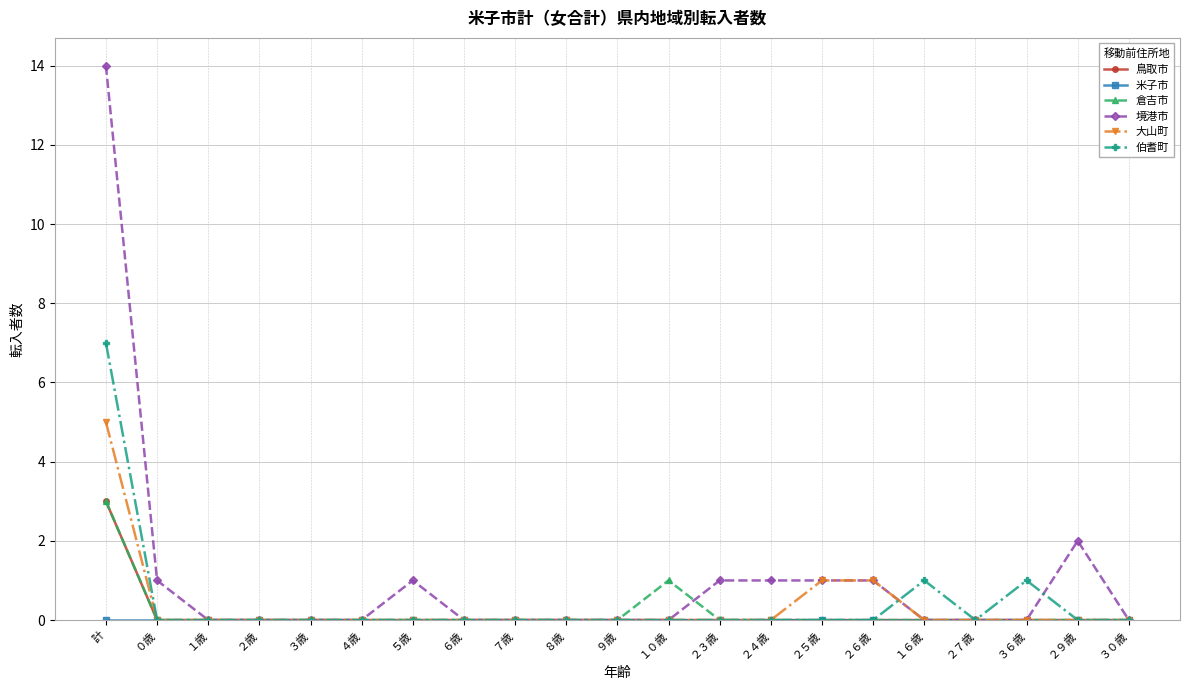

Which series changed the most between 計 and ２４歳?

境港市